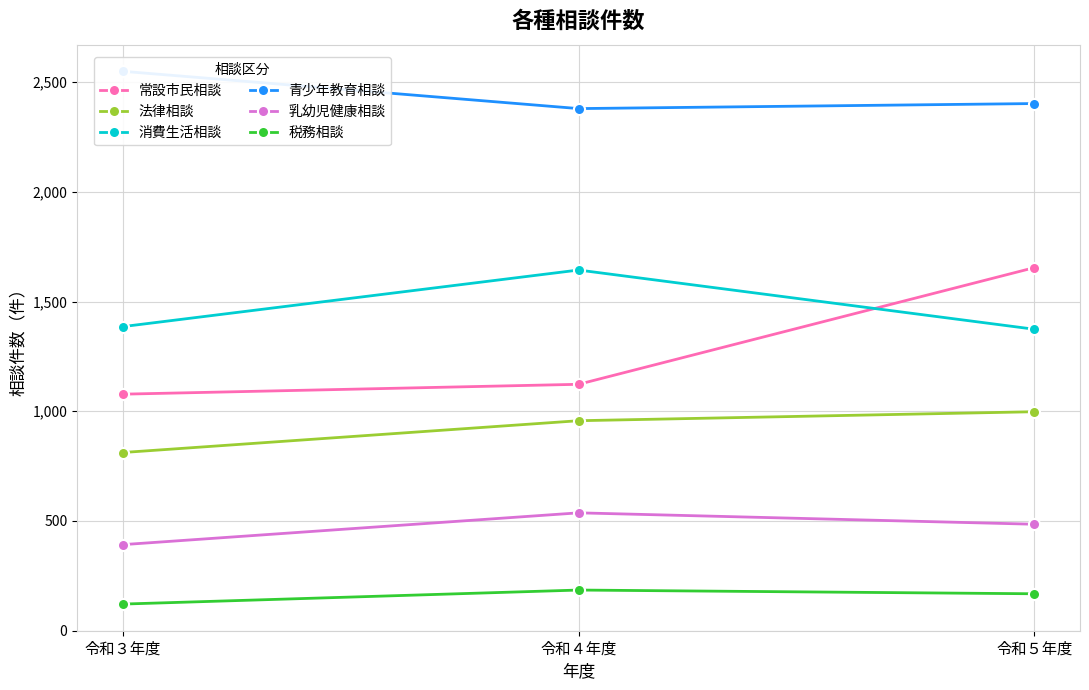

What is the label of the 1st point from the left?

令和３年度